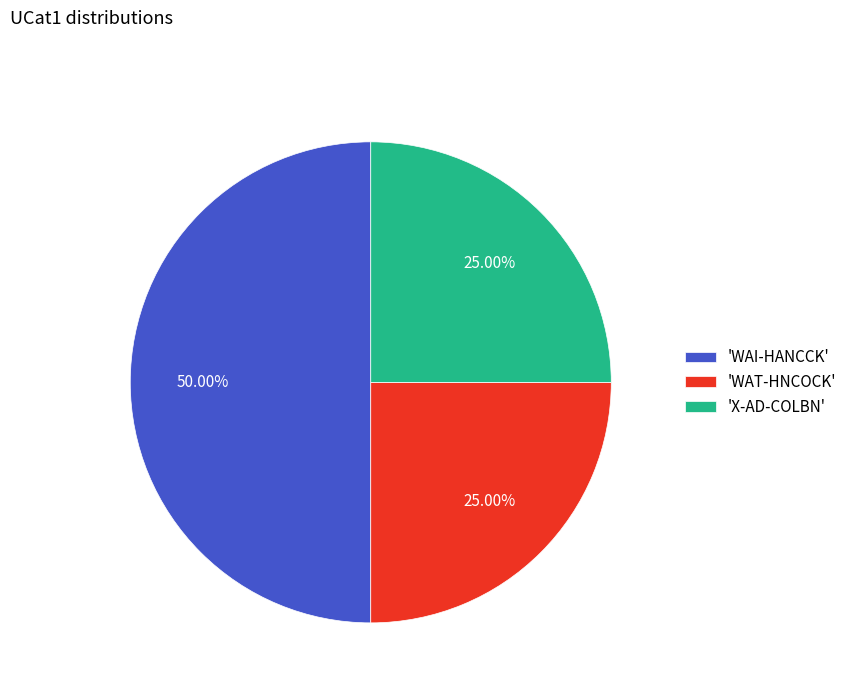

Combined, do 'WAI-HANCCK' and 'X-AD-COLBN' account for over 50%?

Yes